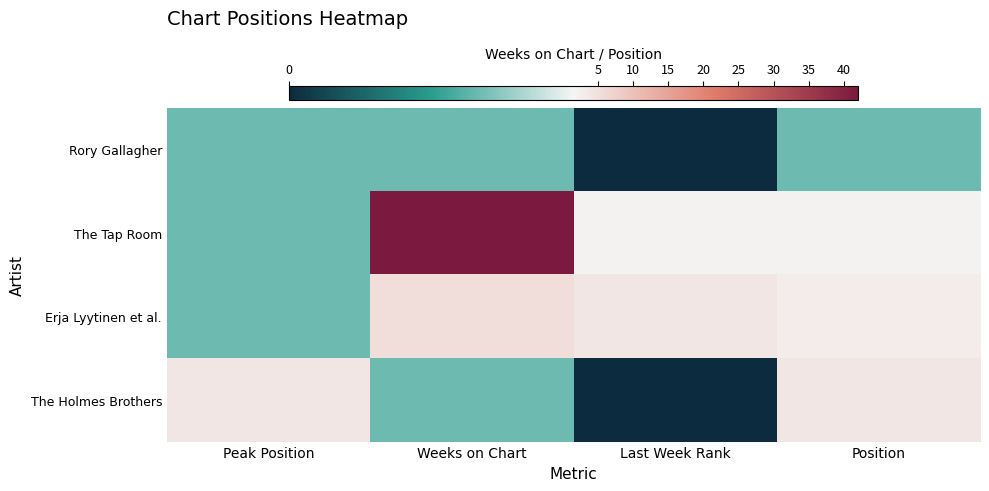

Reading left to right, transcribe all the data shown in this chart.

Rory Gallagher: Peak Position=1	Weeks on Chart=1	Last Week Rank=0	Position=1
The Tap Room: Peak Position=1	Weeks on Chart=42	Last Week Rank=2	Position=2
Erja Lyytinen et al.: Peak Position=1	Weeks on Chart=5	Last Week Rank=4	Position=3
The Holmes Brothers: Peak Position=4	Weeks on Chart=1	Last Week Rank=0	Position=4